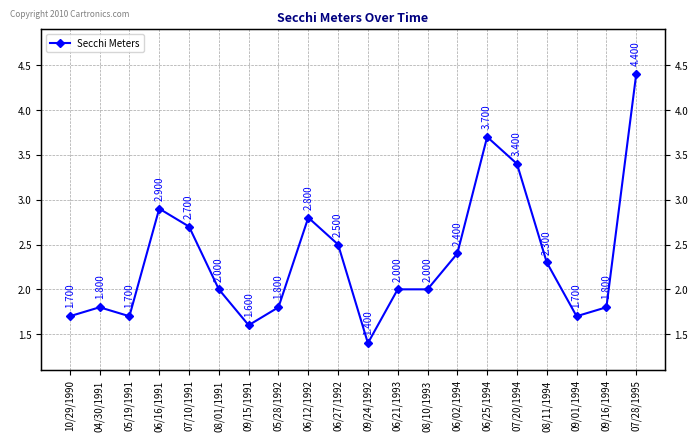

What is the change in value from 08/11/1994 to 09/01/1994?

-0.6